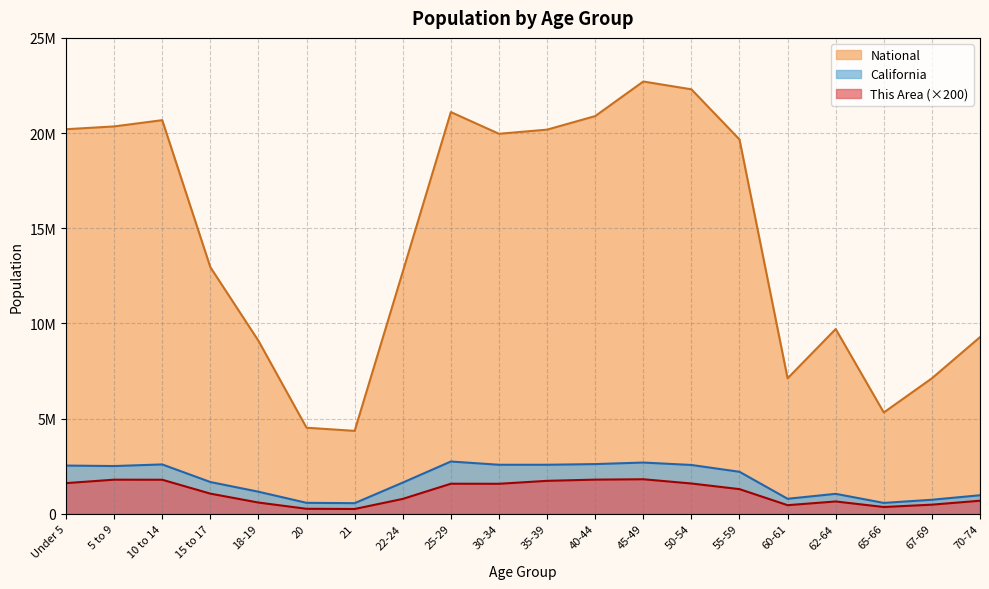

True or false: This Area has more than 0 points higher than both neighbors.

True